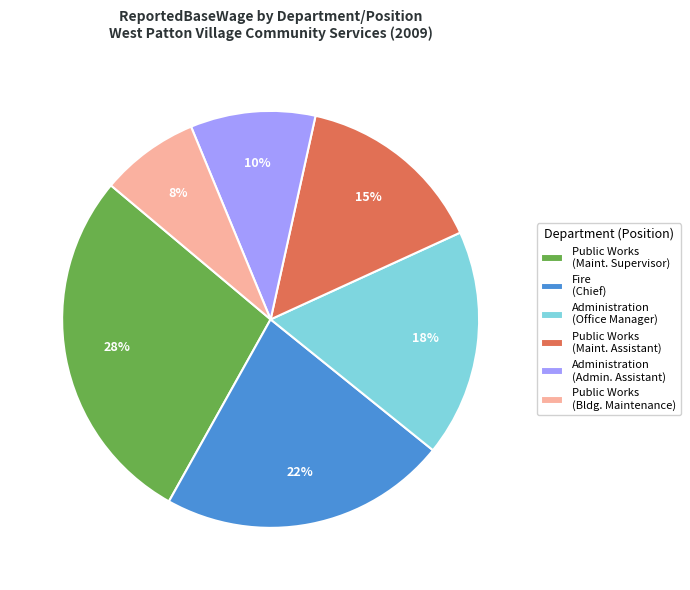

To the nearest percent, what percentage of the pie is Administration (Admin. Assistant)?

10%